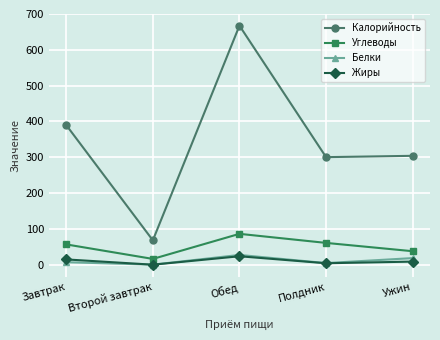

What is the label of the 1st point from the right?

Ужин